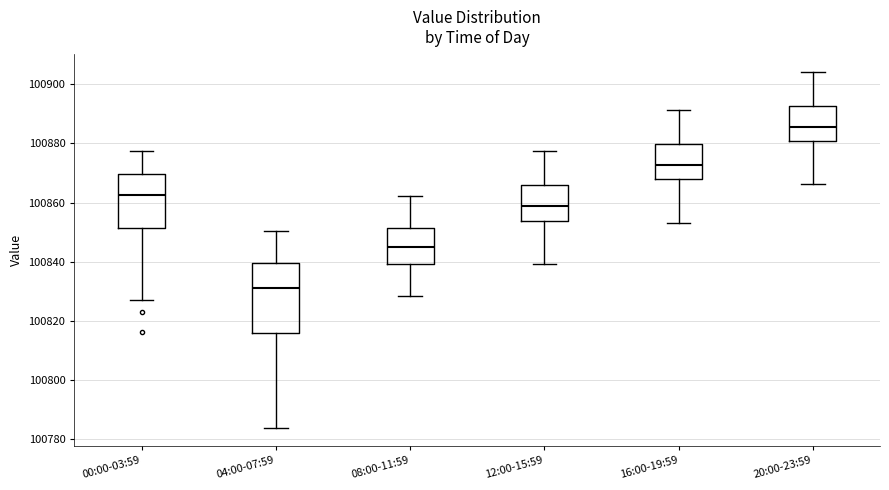

Reading left to right, read every box against the y-axis: the position of its median line, the range the box covers, and the ends of its whiskers. The values are not printed on the chart, so give them approximately, as read against the axis.

00:00-03:59: median 100862, box 100852 to 100870, whiskers 100828 to 100878
04:00-07:59: median 100832, box 100816 to 100840, whiskers 100784 to 100850
08:00-11:59: median 100844, box 100840 to 100852, whiskers 100828 to 100862
12:00-15:59: median 100858, box 100854 to 100866, whiskers 100840 to 100878
16:00-19:59: median 100872, box 100868 to 100880, whiskers 100854 to 100892
20:00-23:59: median 100886, box 100880 to 100892, whiskers 100866 to 100904